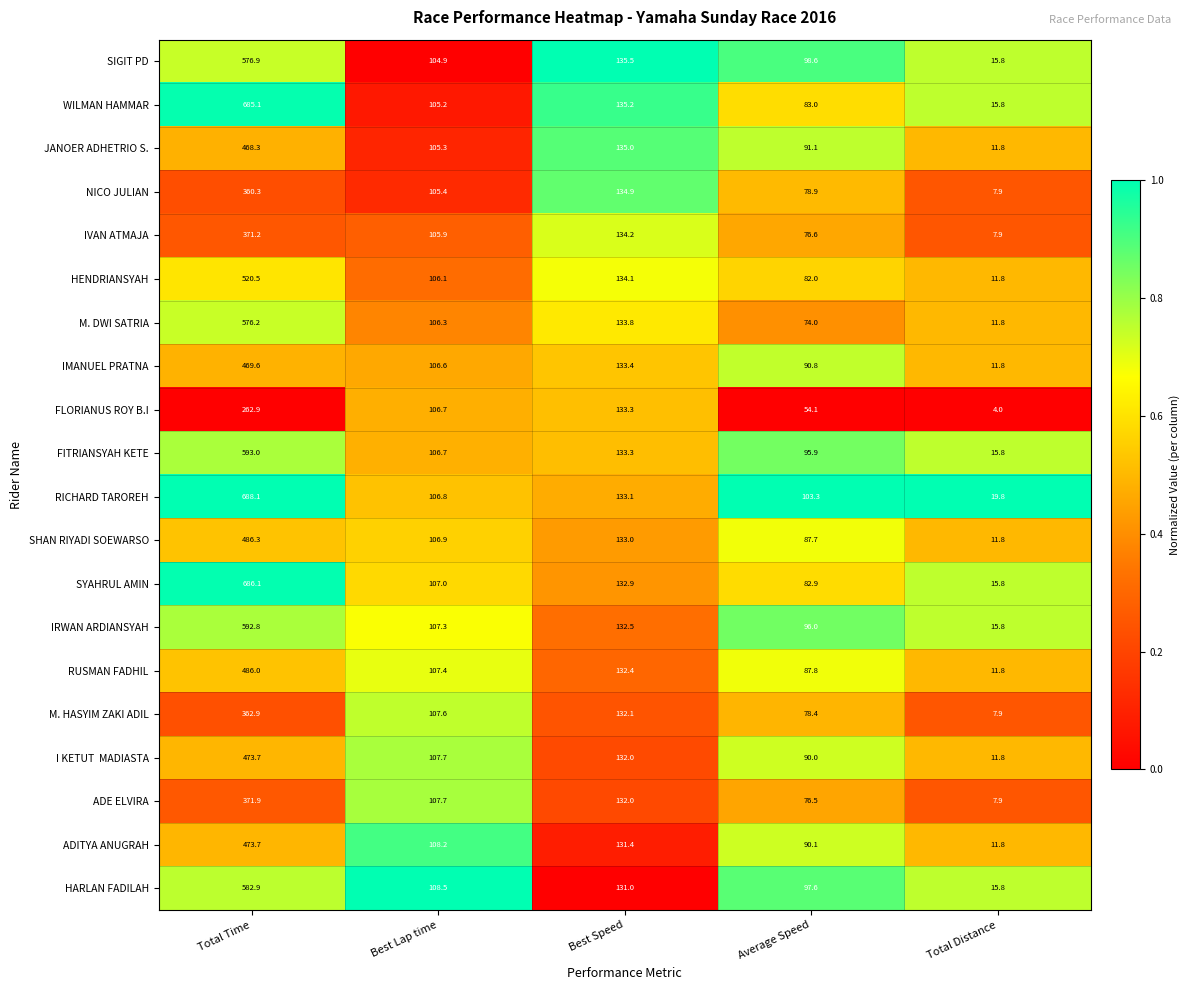

Which category has the highest value in the HARLAN FADILAH series?

Total Time